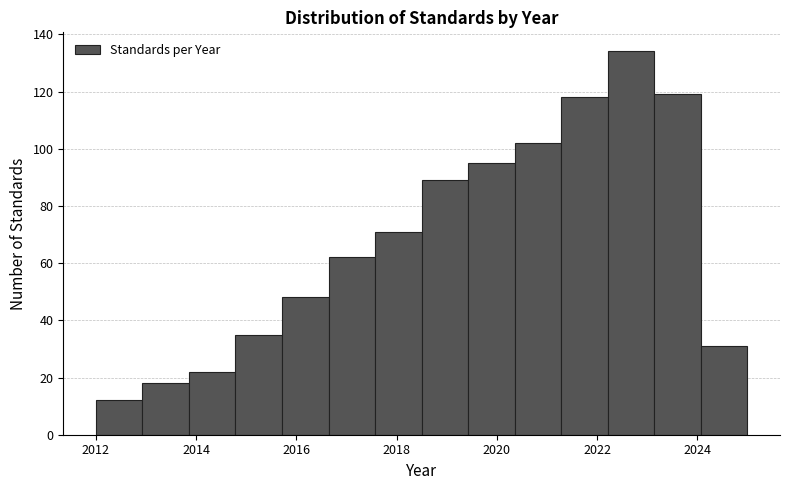

Reading left to right, list every bar in this chart as the range it spans on the x-axis followed by its height. Neither the bar edges nor the heights are printed on the chart, so give them approximately, as read against the axes.

2012.0 to 2013.0: 12
2013.0 to 2013.8: 18
2013.8 to 2014.8: 22
2014.8 to 2015.8: 36
2015.8 to 2016.6: 48
2016.6 to 2017.6: 62
2017.6 to 2018.6: 72
2018.6 to 2019.4: 90
2019.4 to 2020.4: 96
2020.4 to 2021.2: 102
2021.2 to 2022.2: 118
2022.2 to 2023.2: 134
2023.2 to 2024.0: 120
2024.0 to 2025.0: 32